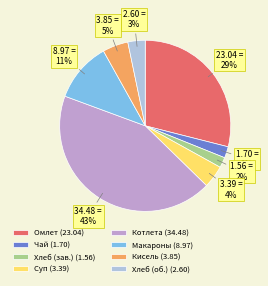

How many segments does this pie chart have?

8